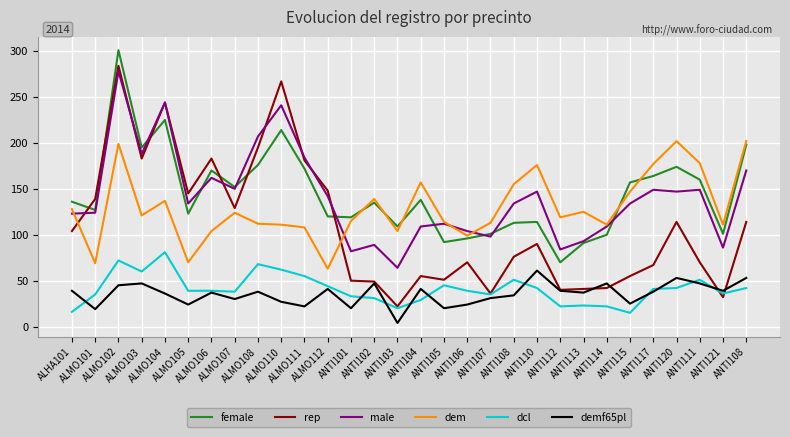

Reading left to right, what are all the values shown in this chart?

female: ALHA101=136	ALMO101=127	ALMO102=301	ALMO103=195	ALMO104=225	ALMO105=123	ALMO106=170	ALMO107=152	ALMO108=176	ALMO110=214	ALMO111=172	ALMO112=120	ANTI101=119	ANTI102=135	ANTI103=109	ANTI104=138	ANTI105=92	ANTI106=96	ANTI107=101	ANTI108=113	ANTI110=114	ANTI112=70	ANTI113=91	ANTI114=100	ANTI115=157	ANTI117=164	ANTI120=174	ANTI111=160	ANTI121=101	ANTI108=198
rep: ALHA101=104	ALMO101=139	ALMO102=284	ALMO103=183	ALMO104=244	ALMO105=145	ALMO106=183	ALMO107=129	ALMO108=195	ALMO110=267	ALMO111=181	ALMO112=148	ANTI101=50	ANTI102=49	ANTI103=22	ANTI104=55	ANTI105=51	ANTI106=70	ANTI107=36	ANTI108=76	ANTI110=90	ANTI112=40	ANTI113=41	ANTI114=42	ANTI115=55	ANTI117=67	ANTI120=114	ANTI111=70	ANTI121=32	ANTI108=114
male: ALHA101=123	ALMO101=124	ALMO102=278	ALMO103=188	ALMO104=244	ALMO105=134	ALMO106=162	ALMO107=150	ALMO108=207	ALMO110=241	ALMO111=184	ALMO112=142	ANTI101=82	ANTI102=89	ANTI103=64	ANTI104=109	ANTI105=112	ANTI106=104	ANTI107=98	ANTI108=134	ANTI110=147	ANTI112=84	ANTI113=93	ANTI114=109	ANTI115=134	ANTI117=149	ANTI120=147	ANTI111=149	ANTI121=86	ANTI108=170
dem: ALHA101=128	ALMO101=69	ALMO102=199	ALMO103=121	ALMO104=137	ALMO105=70	ALMO106=104	ALMO107=124	ALMO108=112	ALMO110=111	ALMO111=108	ALMO112=63	ANTI101=115	ANTI102=139	ANTI103=104	ANTI104=157	ANTI105=114	ANTI106=99	ANTI107=113	ANTI108=155	ANTI110=176	ANTI112=119	ANTI113=125	ANTI114=111	ANTI115=147	ANTI117=177	ANTI120=202	ANTI111=178	ANTI121=111	ANTI108=202
dcl: ALHA101=16	ALMO101=35	ALMO102=72	ALMO103=60	ALMO104=81	ALMO105=39	ALMO106=39	ALMO107=38	ALMO108=68	ALMO110=62	ALMO111=55	ALMO112=44	ANTI101=33	ANTI102=31	ANTI103=20	ANTI104=29	ANTI105=45	ANTI106=39	ANTI107=35	ANTI108=51	ANTI110=42	ANTI112=22	ANTI113=23	ANTI114=22	ANTI115=15	ANTI117=41	ANTI120=42	ANTI111=51	ANTI121=36	ANTI108=42
demf65pl: ALHA101=39	ALMO101=19	ALMO102=45	ALMO103=47	ALMO104=36	ALMO105=24	ALMO106=37	ALMO107=30	ALMO108=38	ALMO110=27	ALMO111=22	ALMO112=41	ANTI101=20	ANTI102=47	ANTI103=4	ANTI104=41	ANTI105=20	ANTI106=24	ANTI107=31	ANTI108=34	ANTI110=61	ANTI112=39	ANTI113=37	ANTI114=47	ANTI115=25	ANTI117=38	ANTI120=53	ANTI111=47	ANTI121=39	ANTI108=53